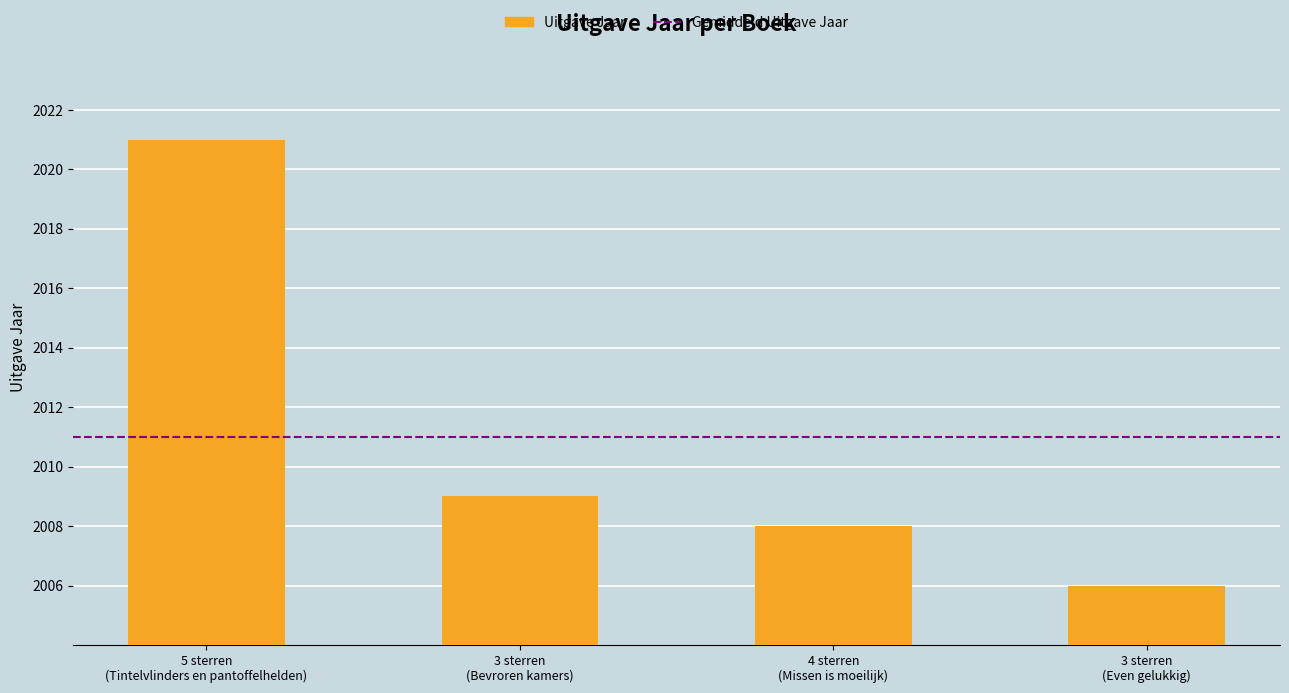

Which category has the lowest value across all series?

3 sterren
(Even gelukkig)